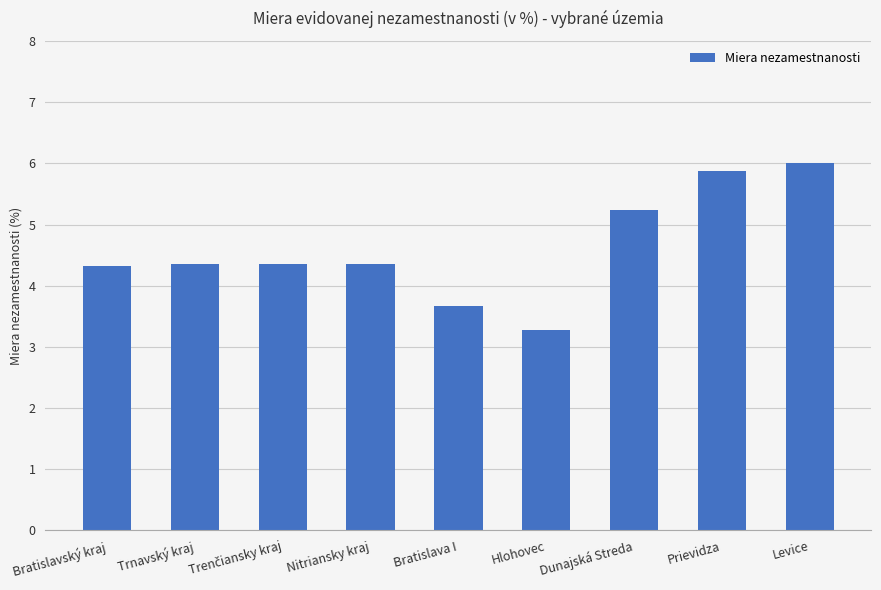

What is the label of the 5th bar from the right?

Bratislava I